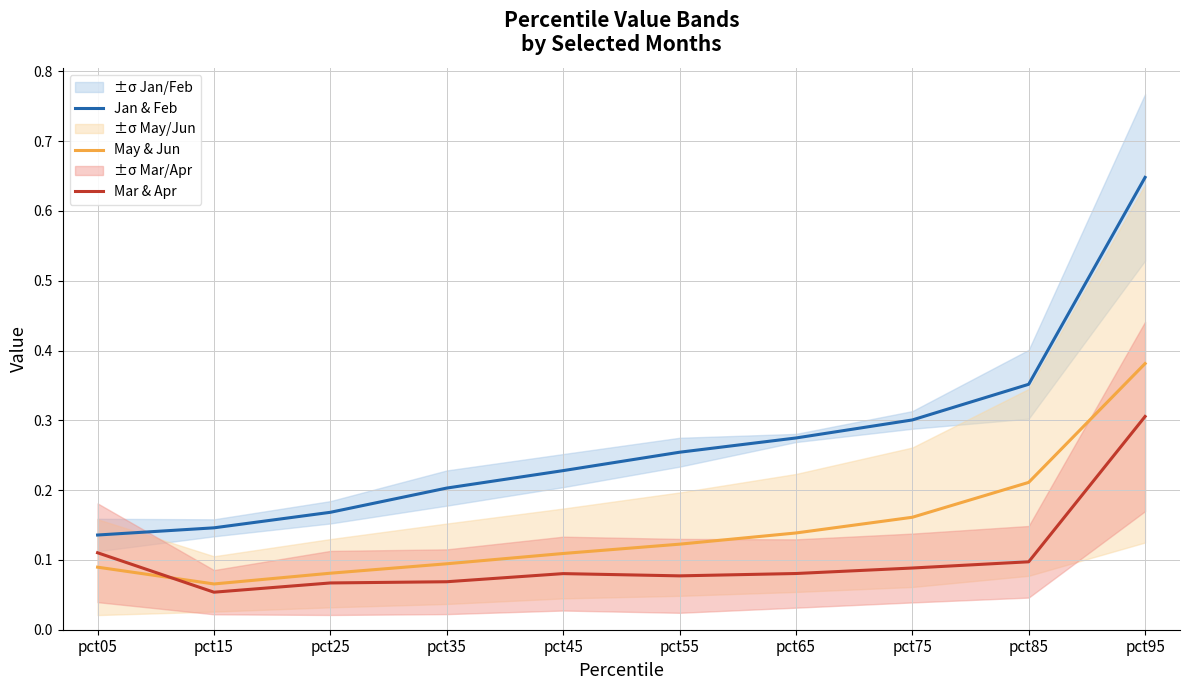

Which series has the largest range (max minus min)?

Jan & Feb